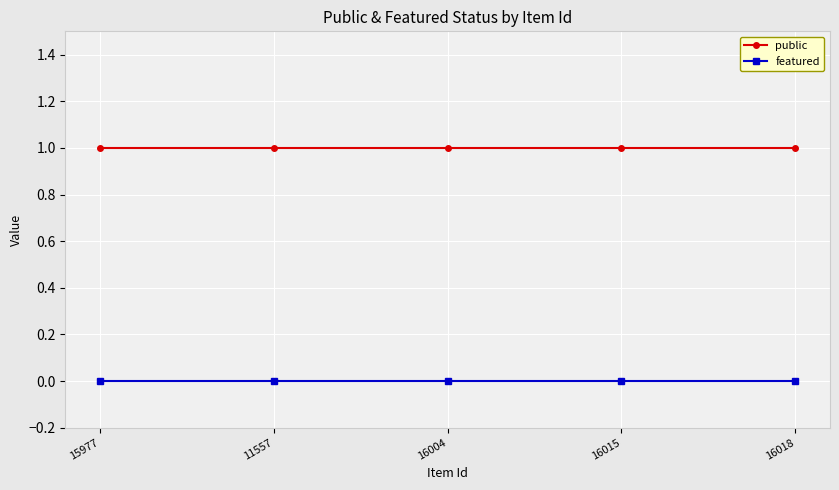

What position from the right is 16015?

2